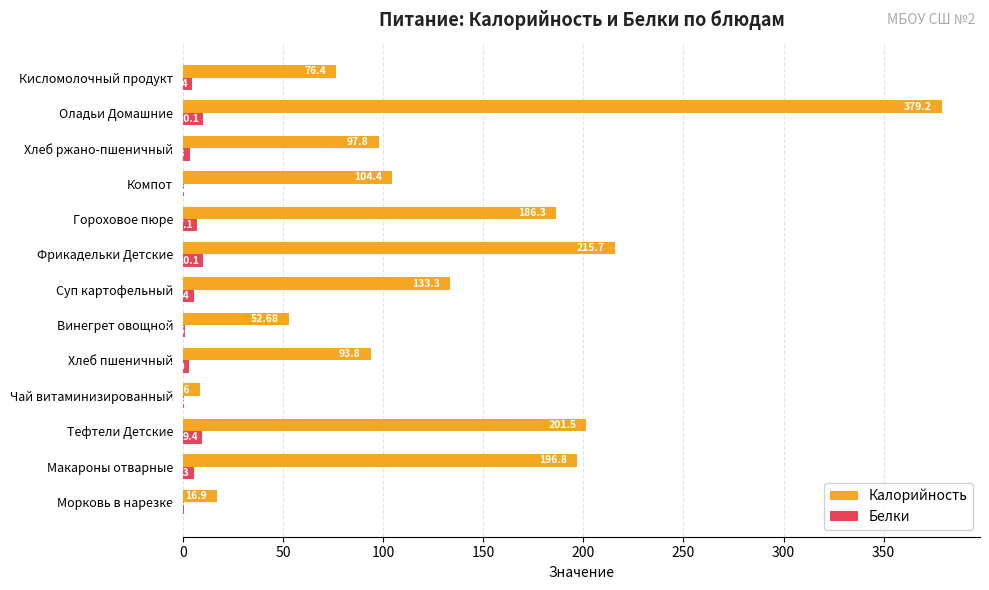

At which label is Белки closest to 5?

Макароны отварные